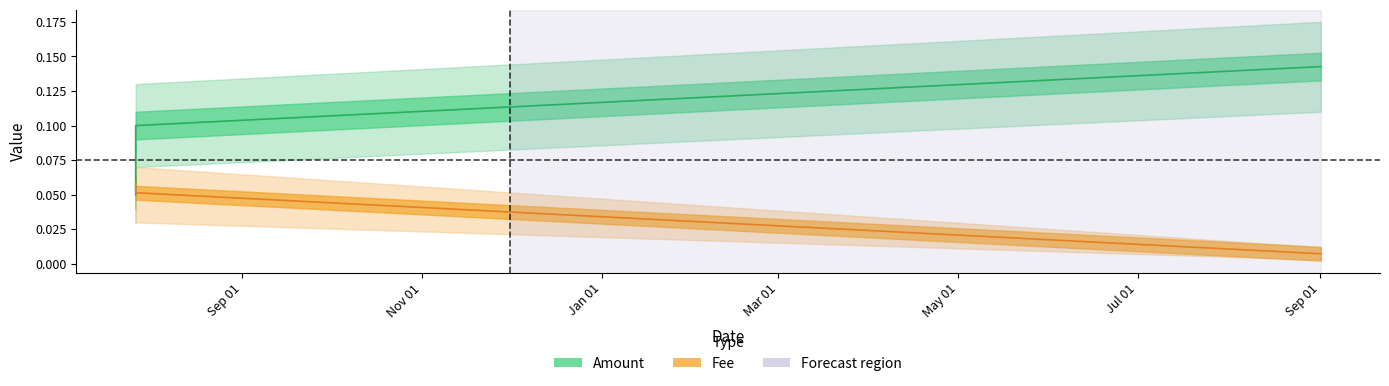

What is the sum of all Fee values?

0.1